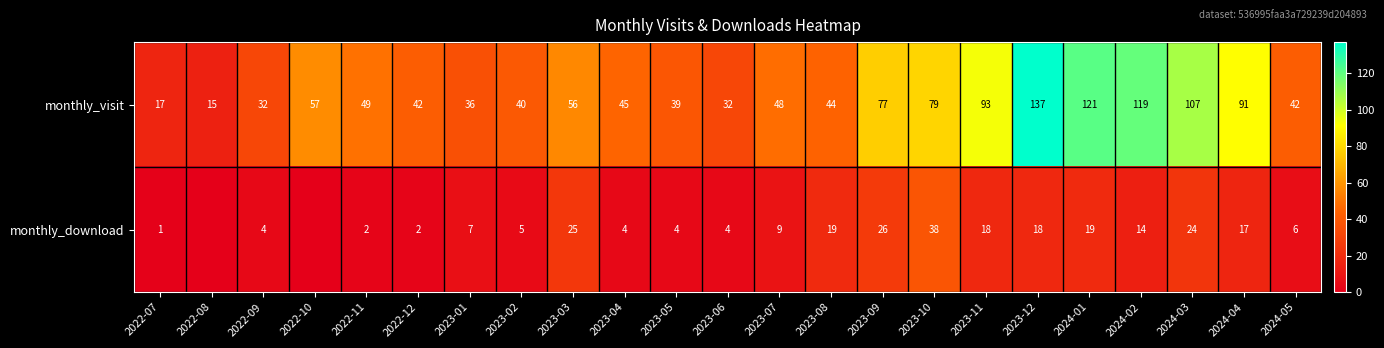

What is the difference between the maximum and minimum values in the monthly_visit series?

122